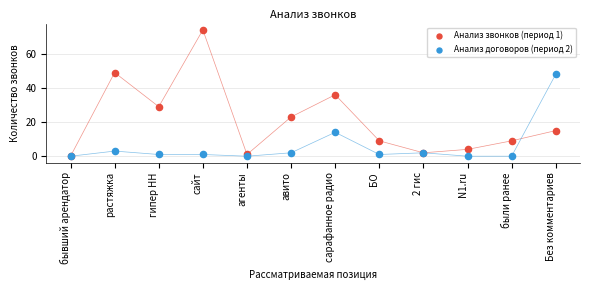

Across all series, what Y value is closest to 37?

36